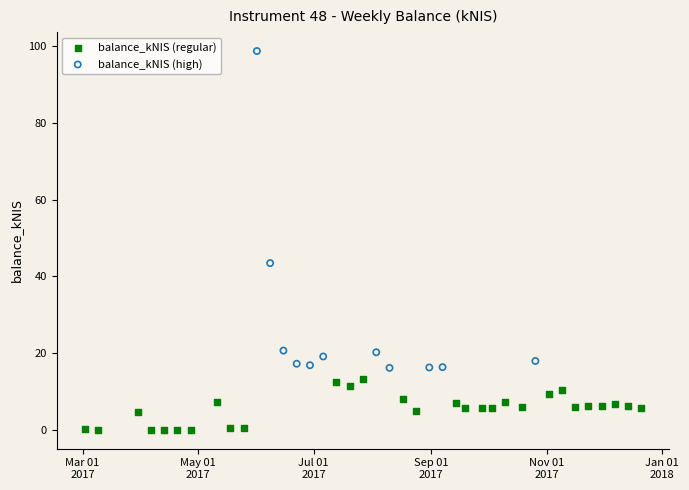

Which series has the widest spread of Y values?

balance_kNIS (high)